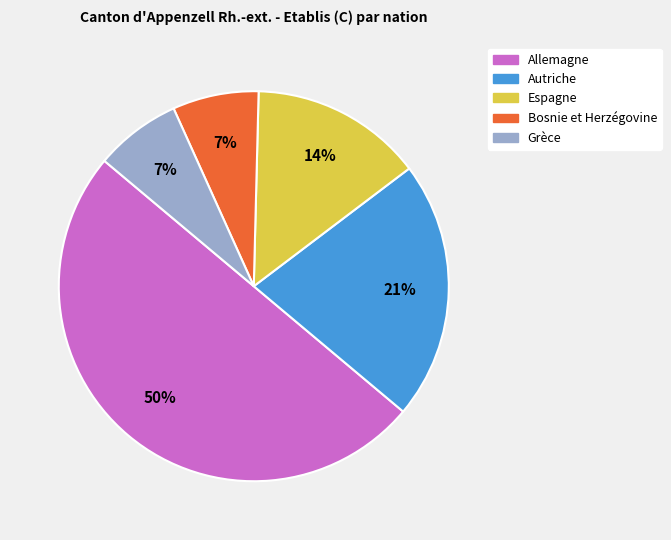

Is it true that Espagne is 7% of the pie?

False